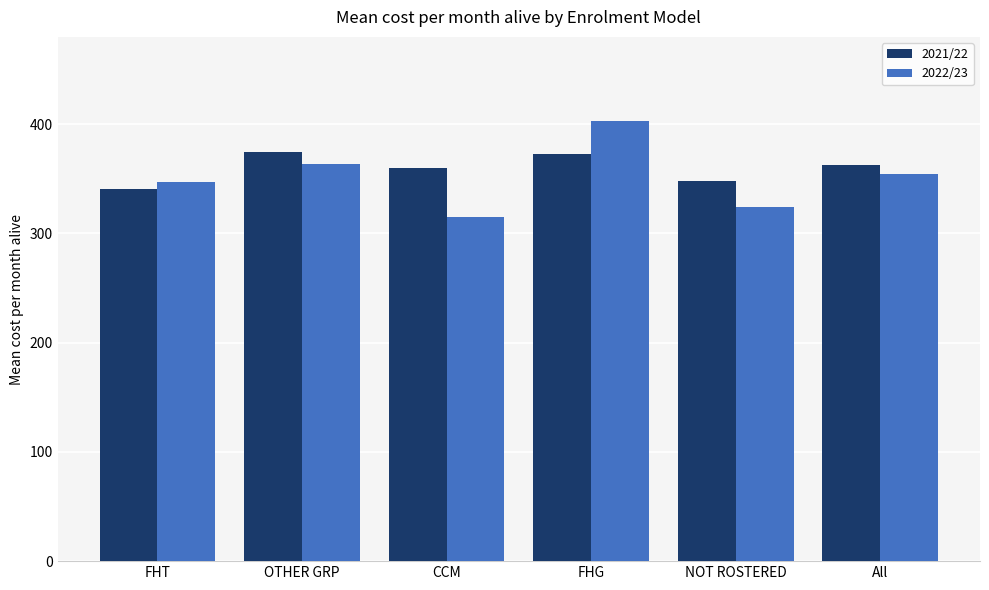

What is the difference between the maximum and minimum values in the 2022/23 series?

88.0